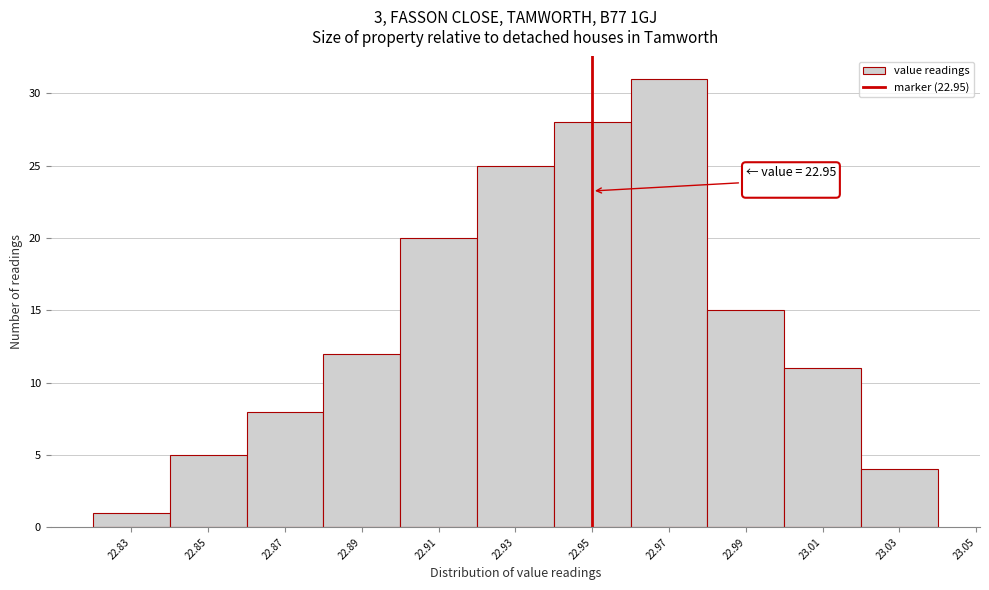

Which range on the x-axis has the tallest bar?

22.96 to 22.98